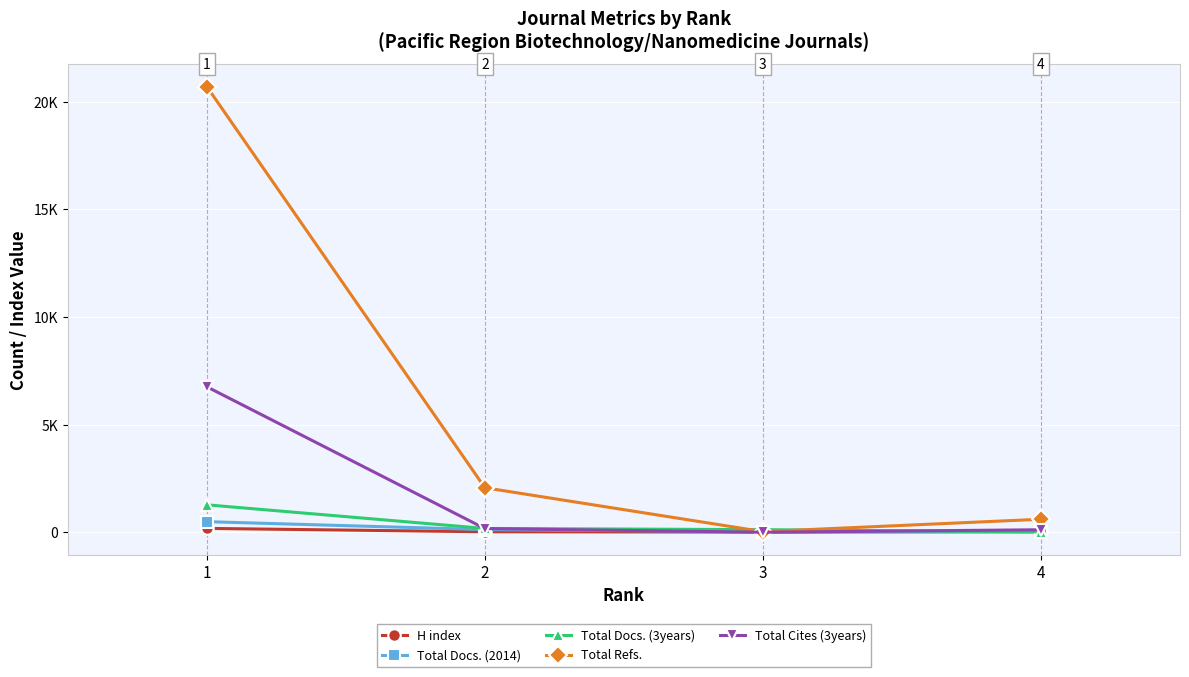

What are all the series names shown in the legend?

H index, Total Docs. (2014), Total Docs. (3years), Total Refs., Total Cites (3years)